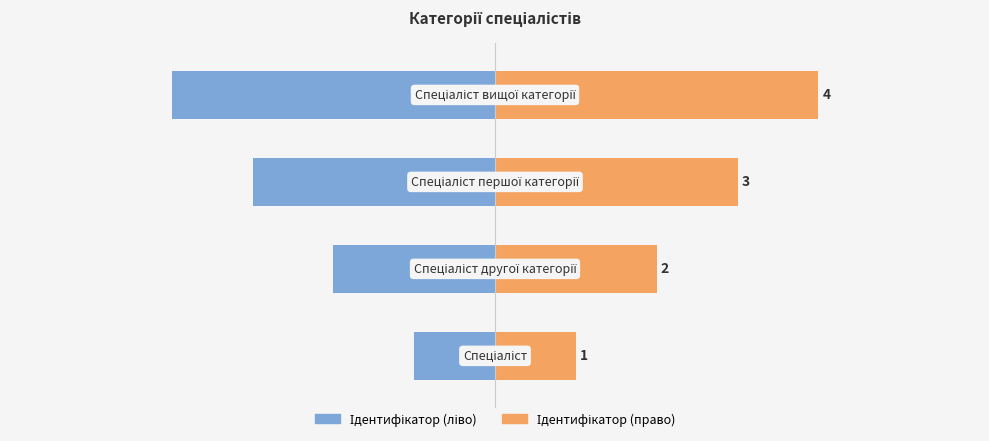

What is the difference between the highest and lowest values at 0?

2